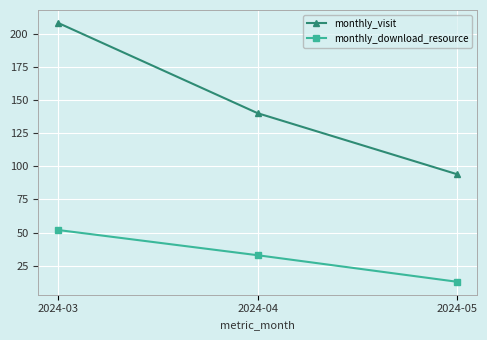

What is the greatest value displayed?

208